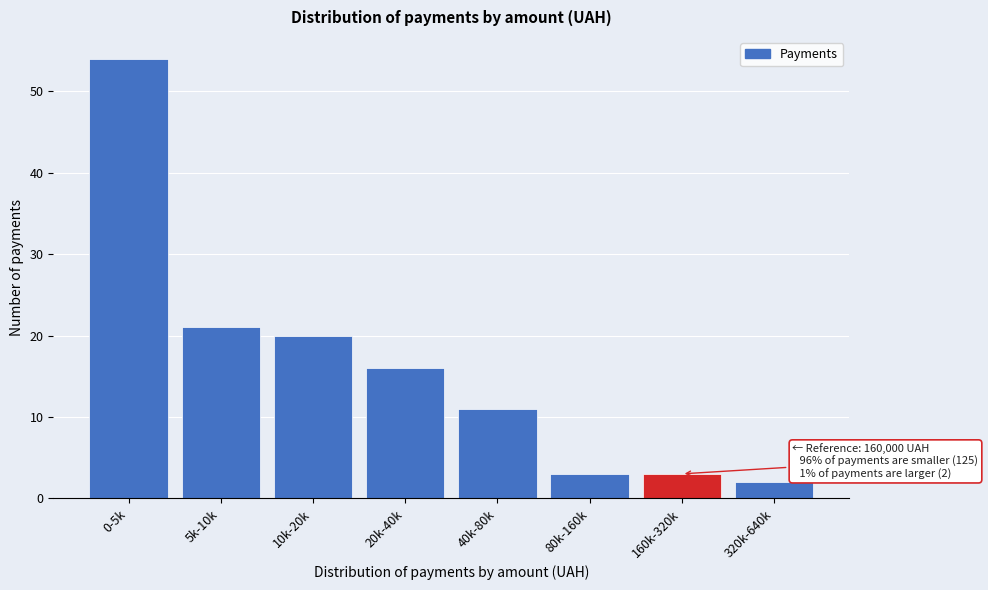

Reading left to right, extract all data points from this chart.

0-5k=54	5k-10k=21	10k-20k=20	20k-40k=16	40k-80k=11	80k-160k=3	160k-320k=3	320k-640k=2